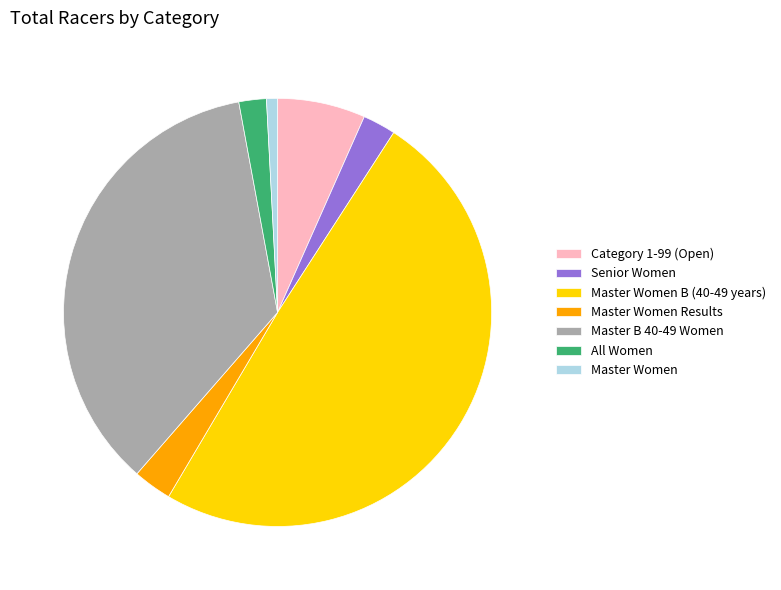

True or false: Master B 40-49 Women accounts for 26% of the total.

False